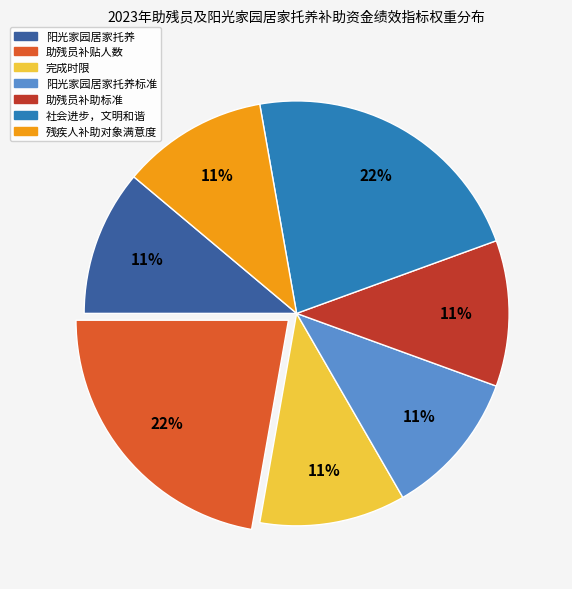

What percentage is the 完成时限 slice, to the nearest percent?

11%